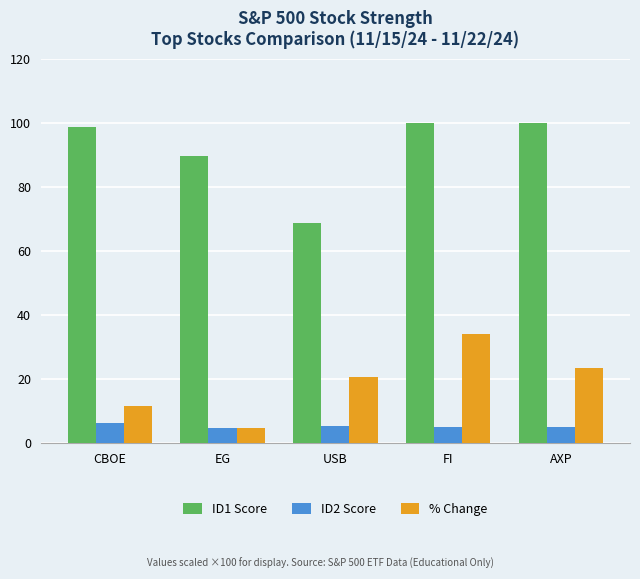

How many bars are there in total?

15